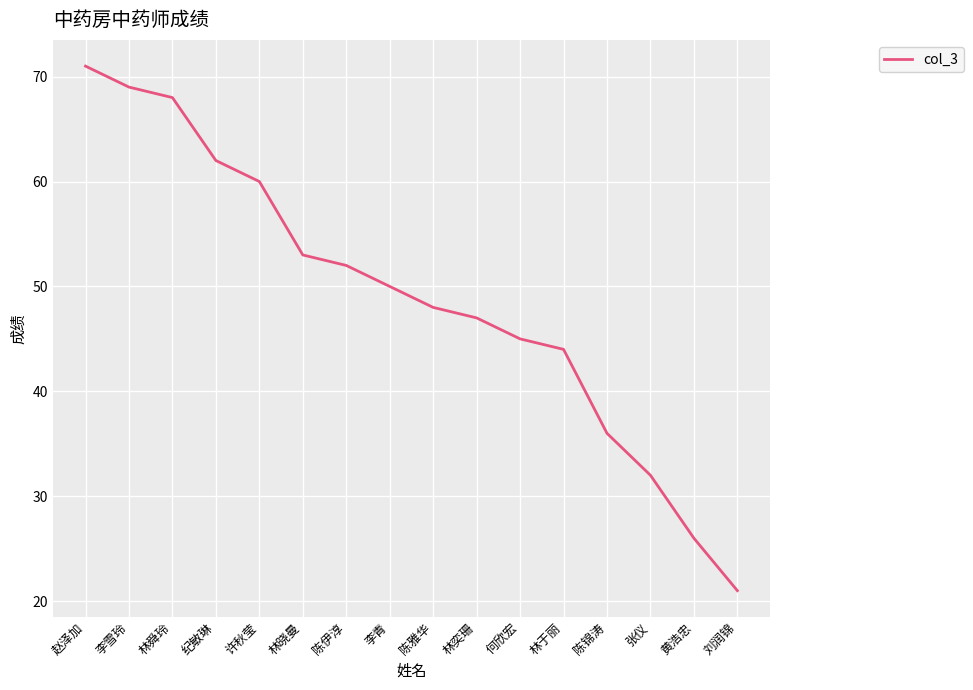

List the labels in order of value, smallest first.

刘润锦, 黄浩忠, 张仪, 陈锦涛, 林于丽, 何欣宏, 林奕珊, 陈雅华, 李青, 陈伊淳, 林晓曼, 许秋莹, 纪敏琳, 林舜玲, 李雪玲, 赵泽加